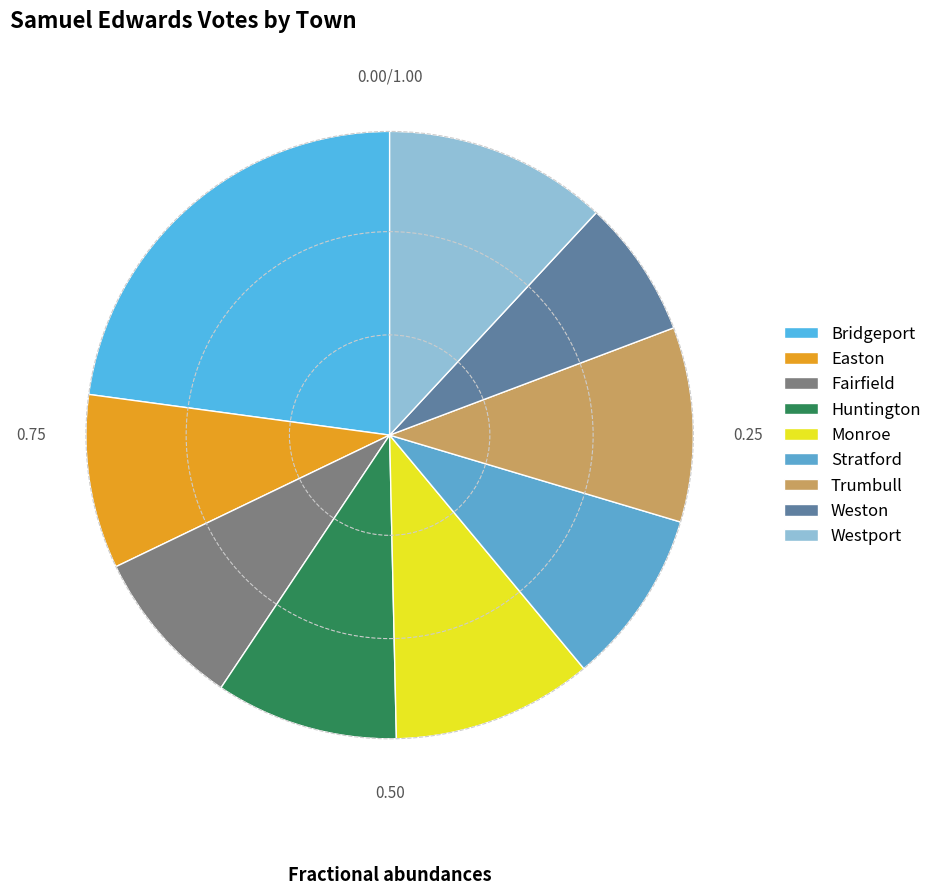

Count the number of slices in the pie.

9